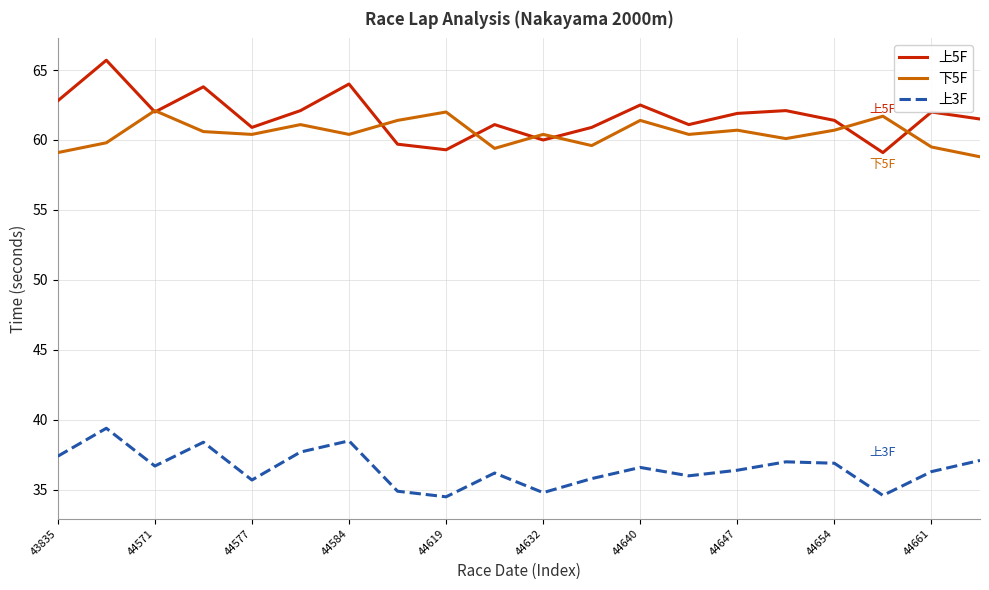

Which series has the largest range (max minus min)?

上5F